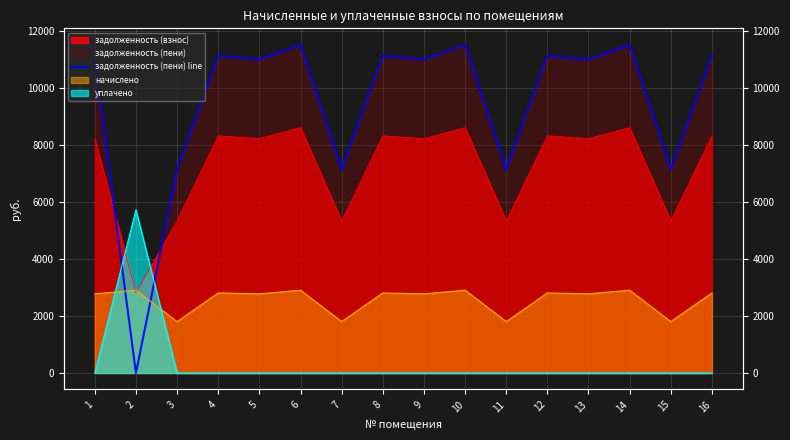

List the labels in order of value, smallest first.

2, 3, 7, 11, 15, 1, 5, 9, 13, 4, 8, 12, 16, 6, 10, 14